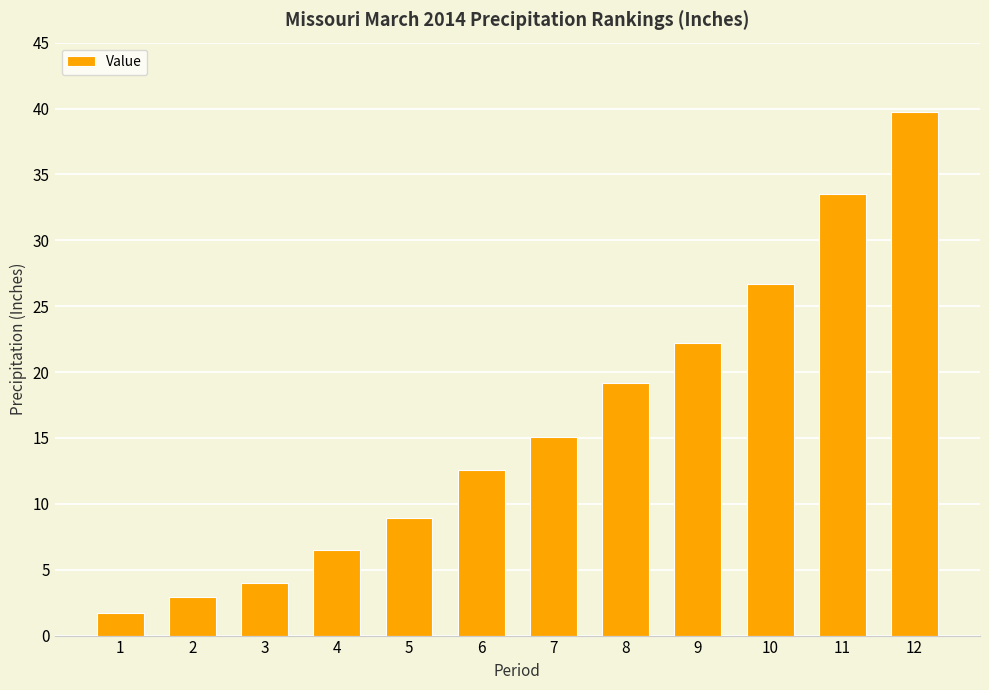

Approximately how many times larger is the value at 6 compared to 11?

0.4